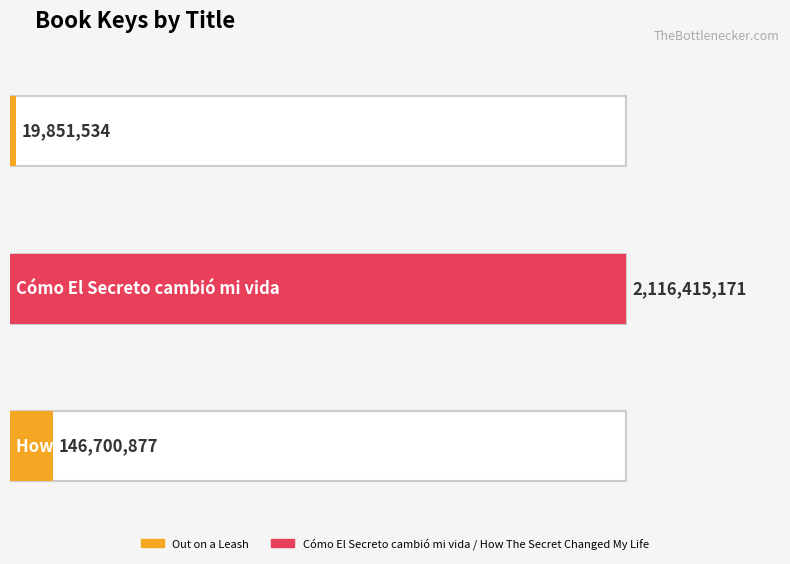

Reading left to right, what are all the values shown in this chart?

19851534	2116415171	146700877